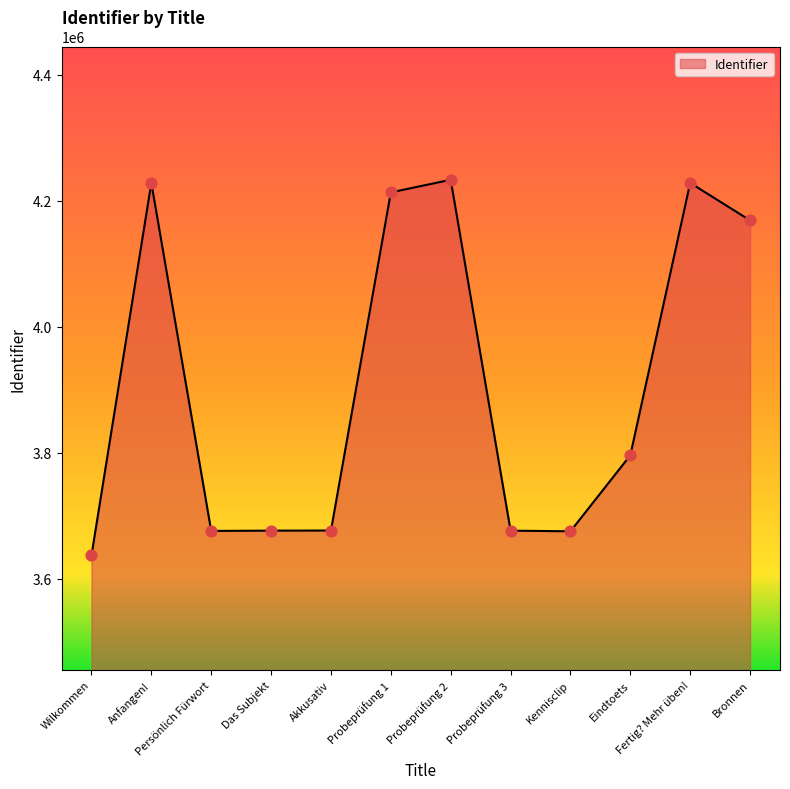

Between Persönlich Fürwort and Eindtoets, which is larger?

Eindtoets